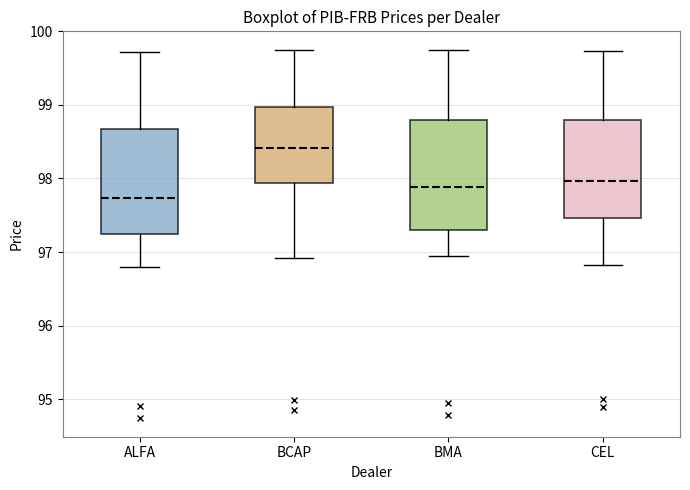

Reading left to right, transcribe this box plot: for each box, give where its median line is, the range the box spans, and where its two whiskers end, as read against the y-axis. The values are not printed on the chart, so give them approximately, as read against the axis.

ALFA: median 97.7, box 97.2 to 98.7, whiskers 96.8 to 99.7
BCAP: median 98.4, box 97.9 to 99.0, whiskers 96.9 to 99.7
BMA: median 97.9, box 97.3 to 98.8, whiskers 97.0 to 99.8
CEL: median 98.0, box 97.5 to 98.8, whiskers 96.8 to 99.7